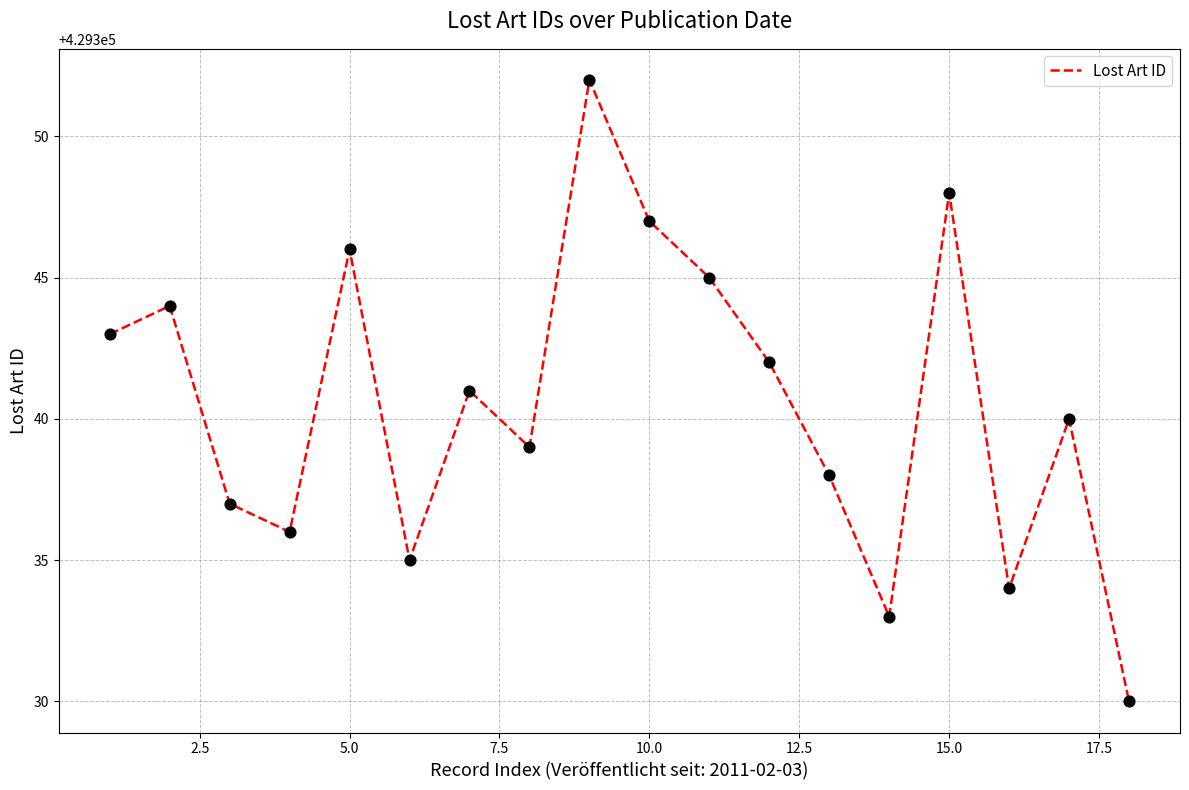

What is the difference between the maximum and minimum values?

22